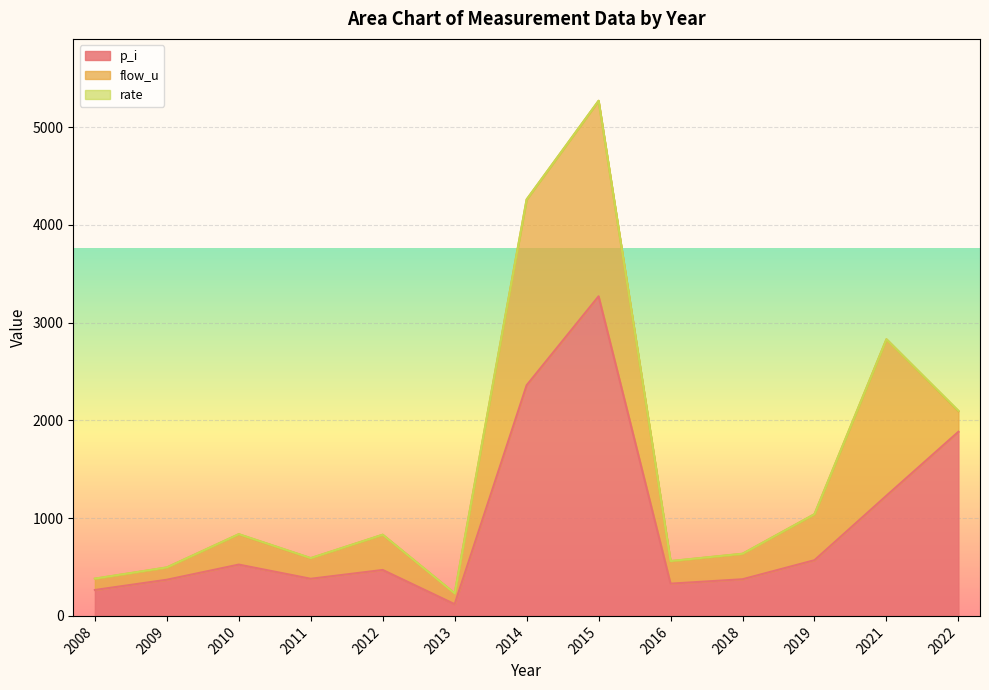

Rank the series at 2018 from lowest to highest value.

rate, flow_u, p_i